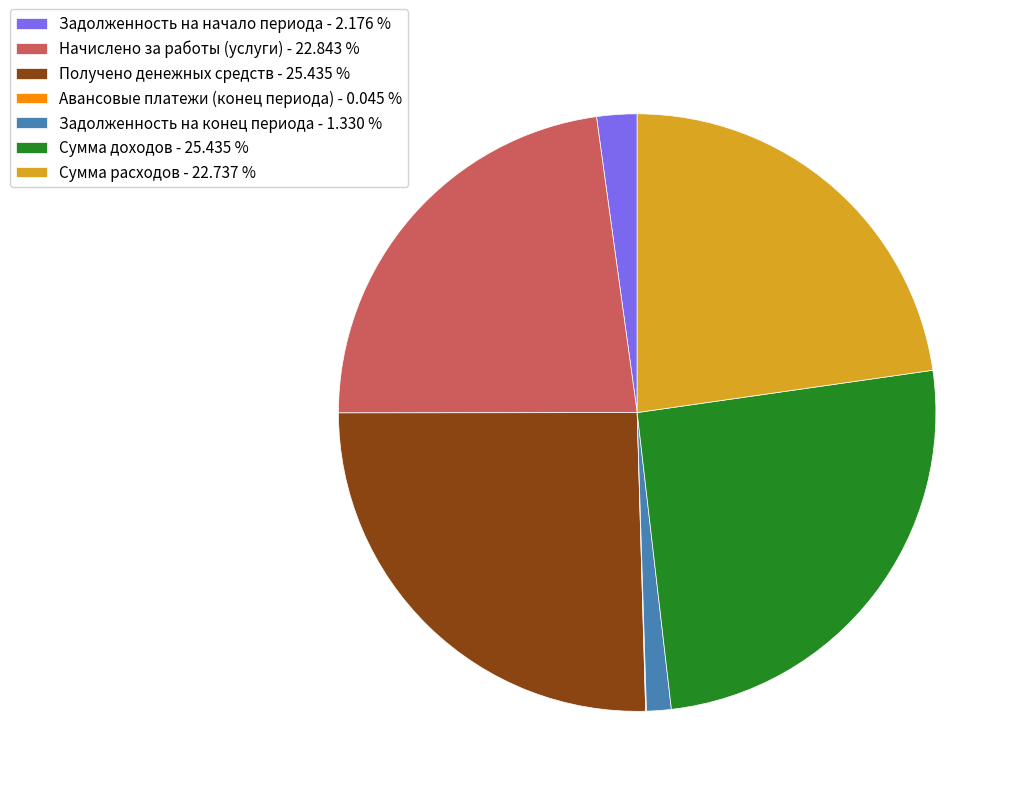

Is there any slice that represents more than half of the pie?

No